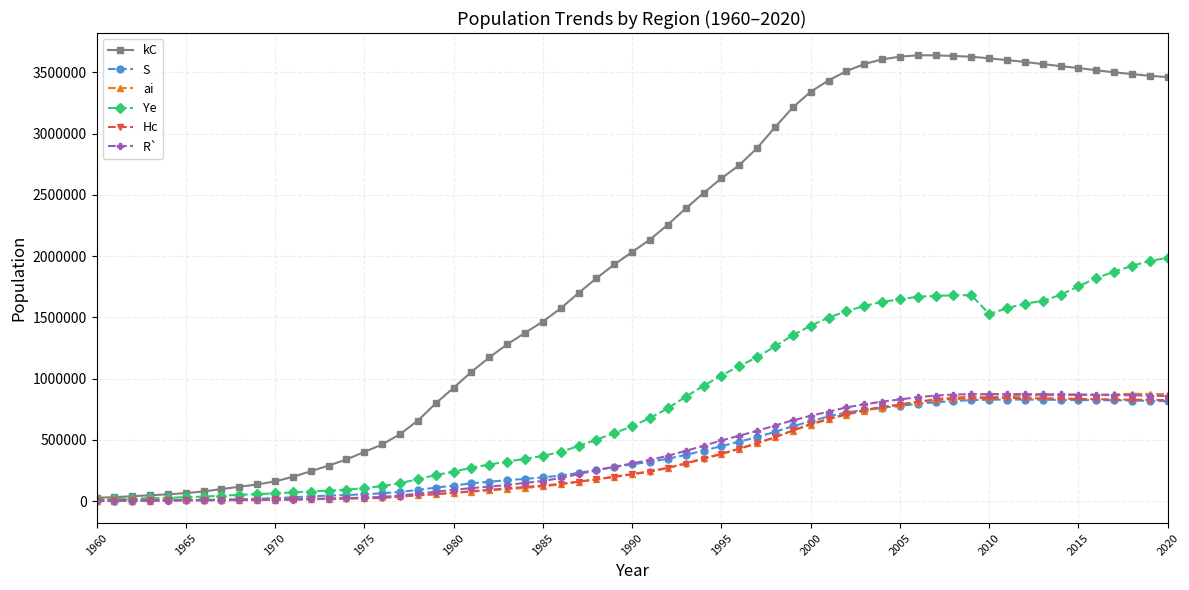

What is the difference between the maximum and second lowest values in the ai series?

873055